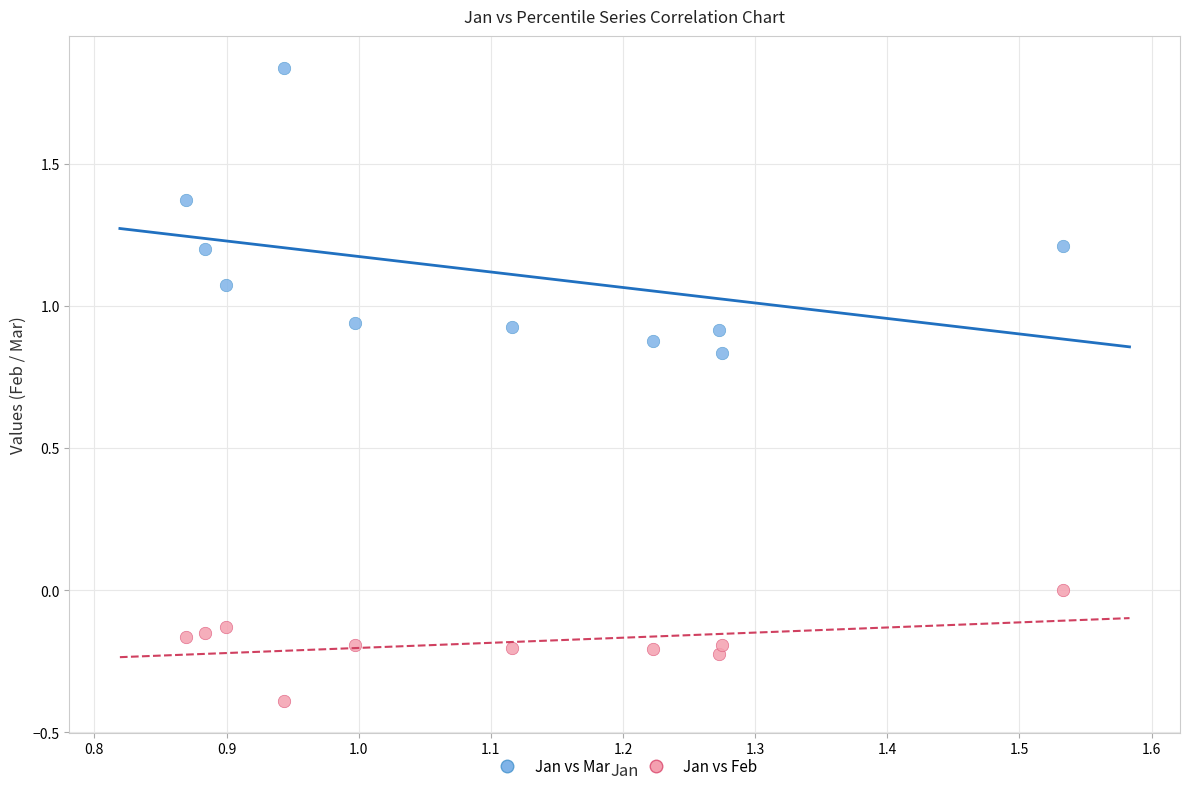

Which series reaches the minimum Y coordinate?

Jan vs Feb